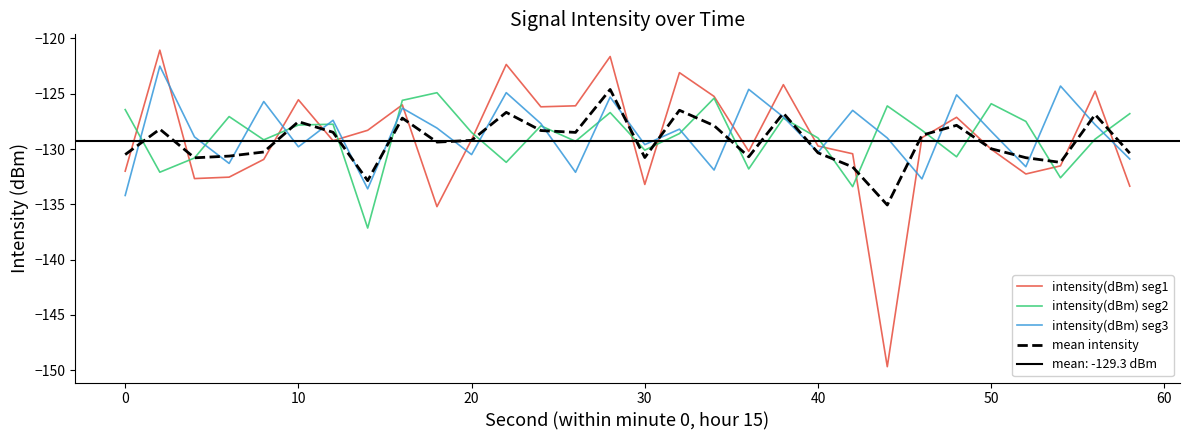

How many interior local peaks does the intensity(dBm) seg3 series have?

11